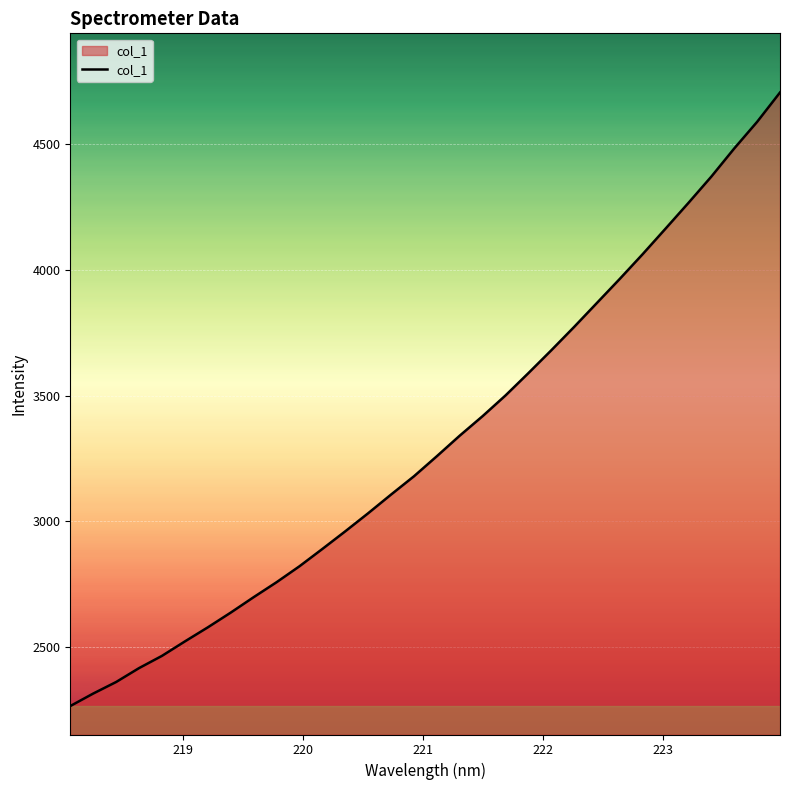

What is the minimum value shown in the chart?

2265.6